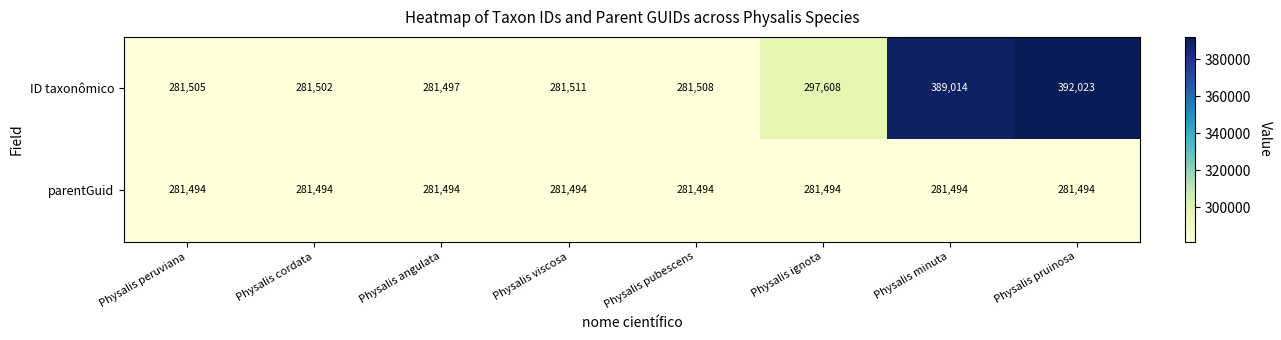

Rank the series at Physalis viscosa from highest to lowest value.

ID taxonômico, parentGuid